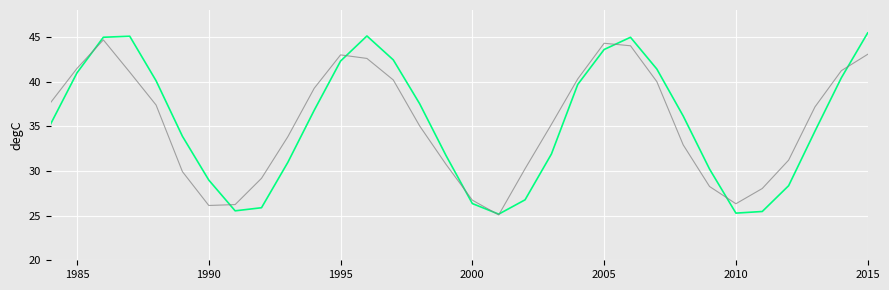

What is the greatest value displayed?

45.4